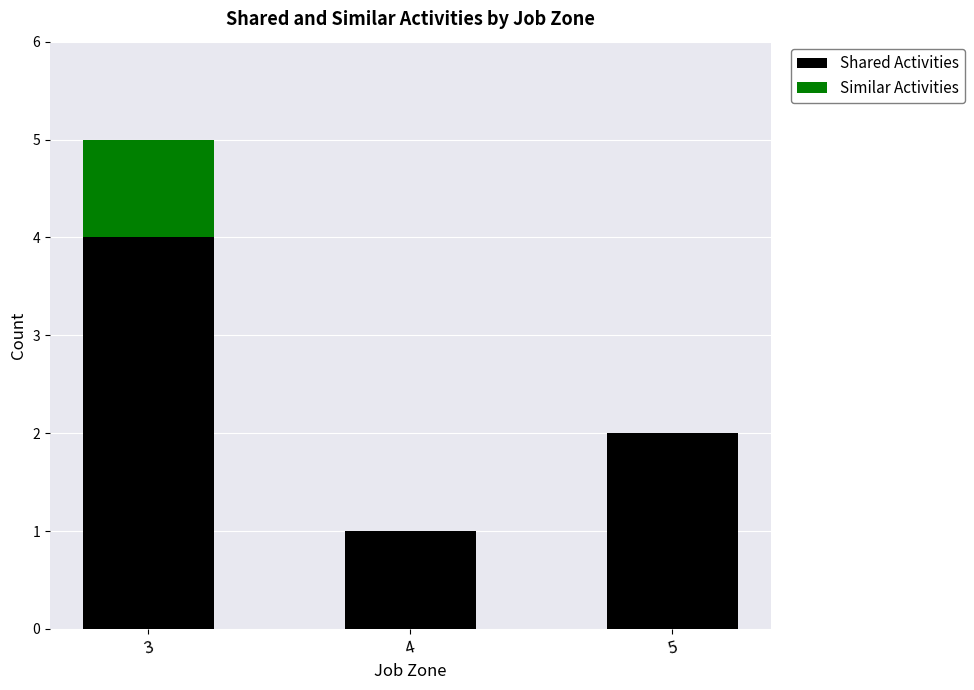

What is the difference between the Shared Activities values at 4 and 3?

3